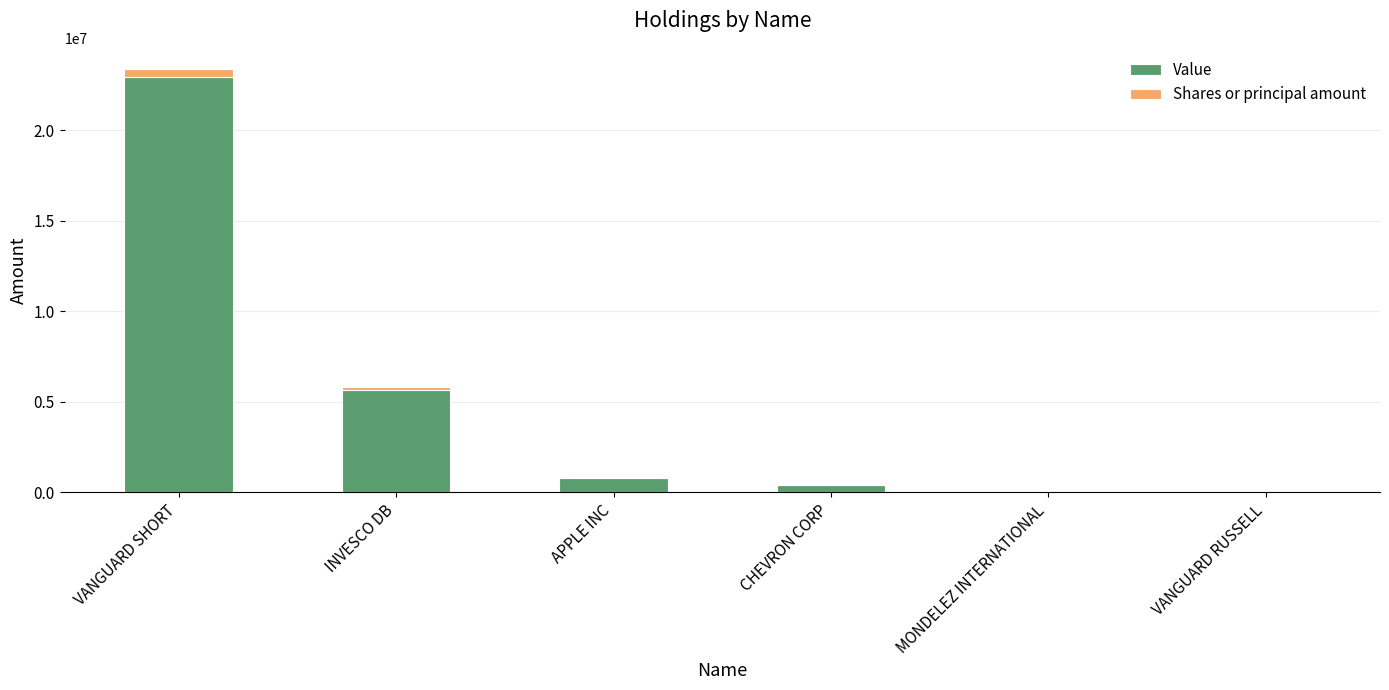

The Value series shows 807000 at APPLE INC. True or false?

True